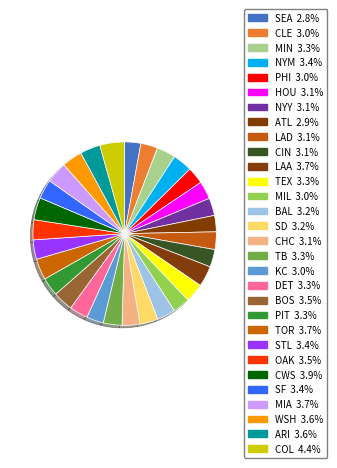

Count the number of slices in the pie.

30